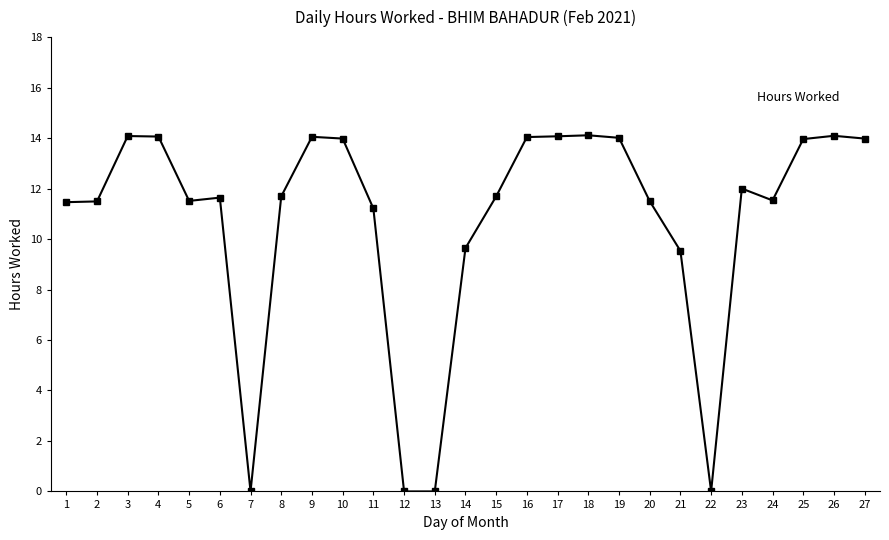

What is the difference between the maximum and minimum values?

14.1